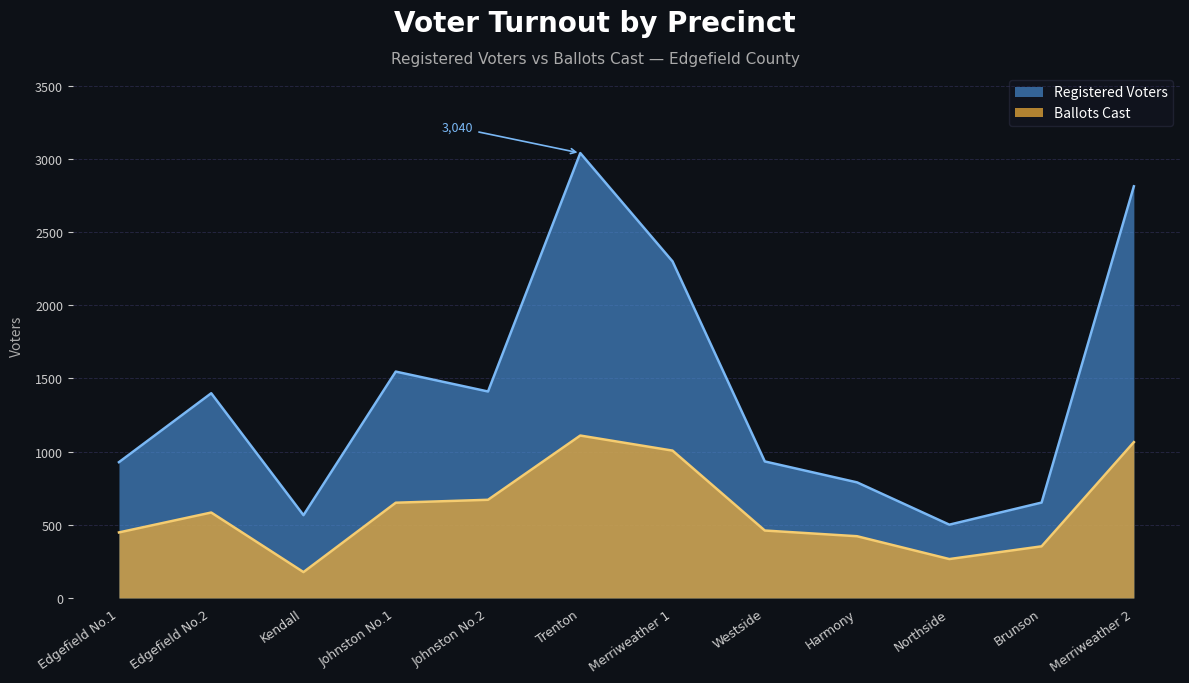

What value does the Registered Voters series have at Edgefield No.1, to the nearest 10?

930